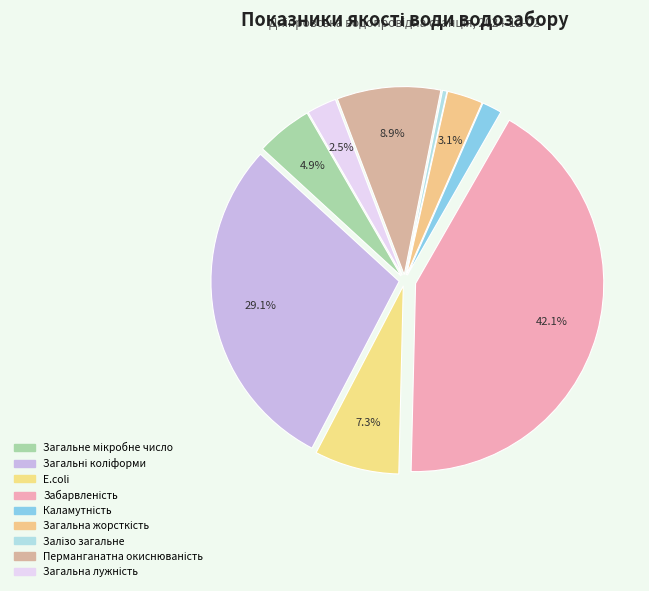

How many slices are in this pie chart?

9